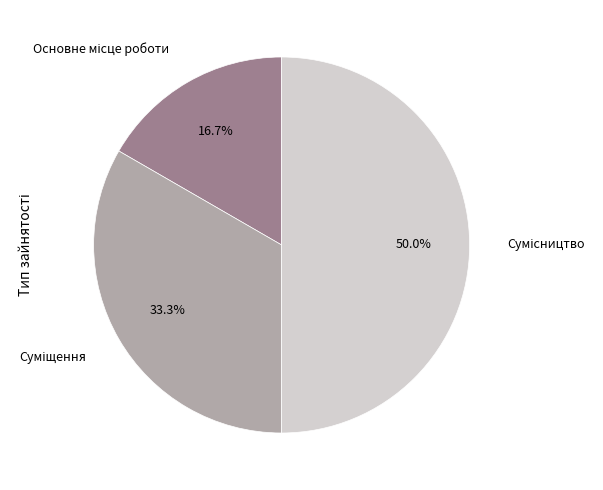

Do Основне місце роботи and Суміщення together represent more than half of the pie?

No